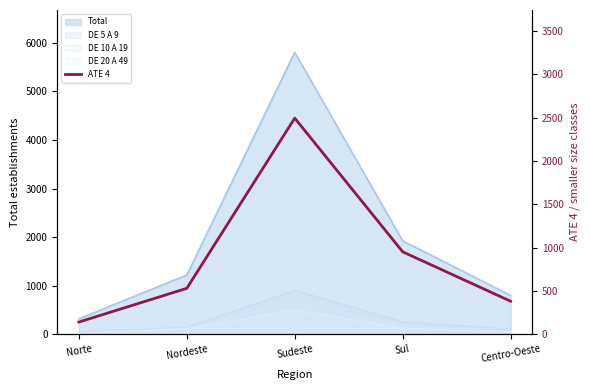

The value at Sudeste is 2494. True or false?

True